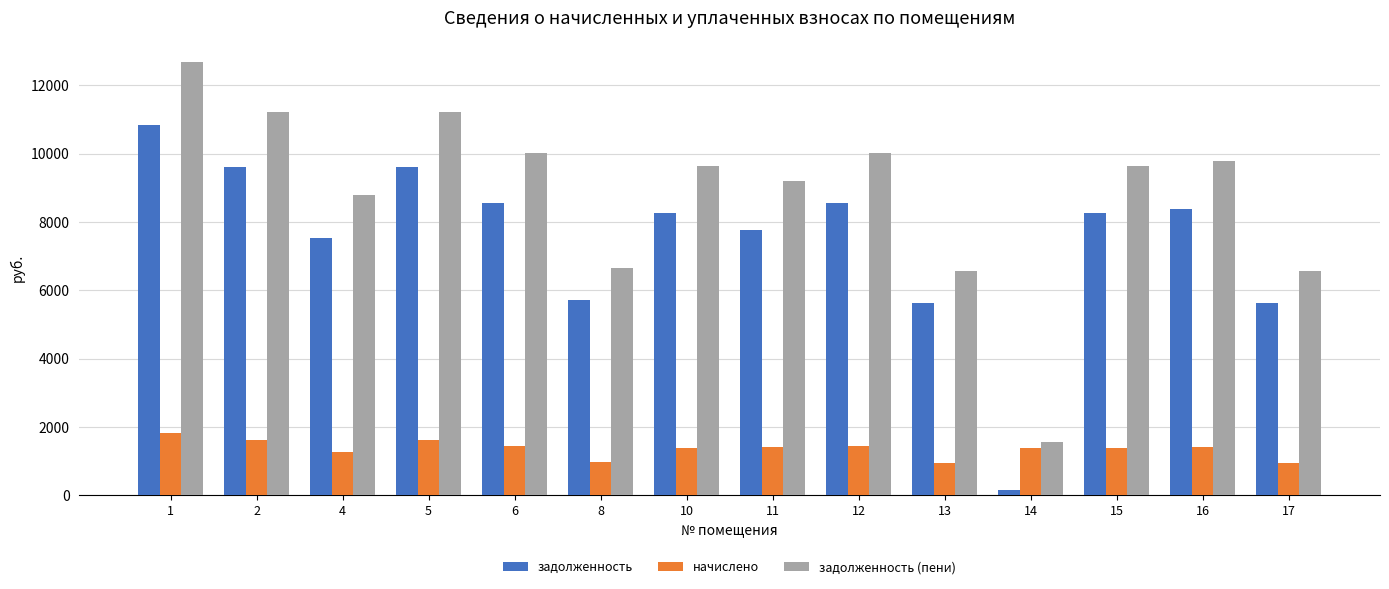

The value of задолженность at 6 is 4384.6. True or false?

False